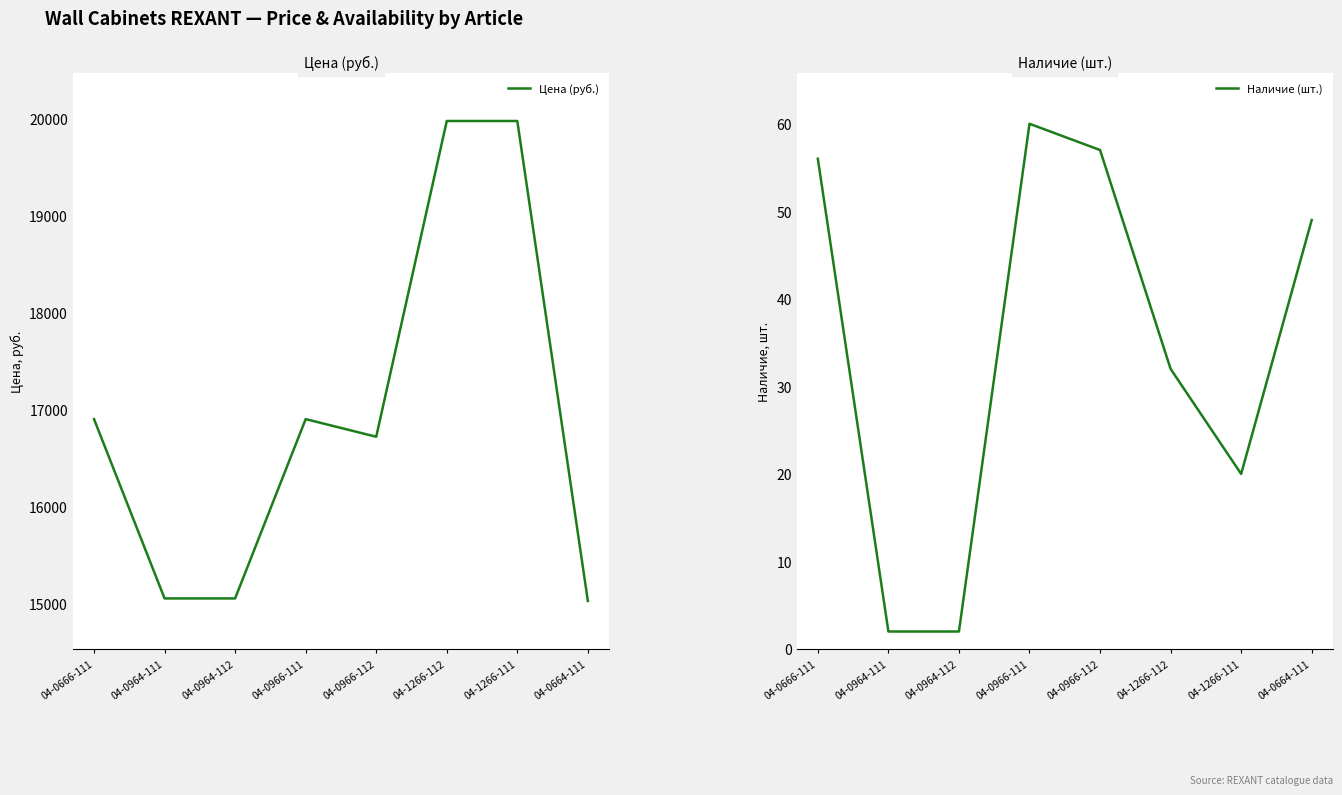

What is the minimum value for Цена (руб.)?

15026.4